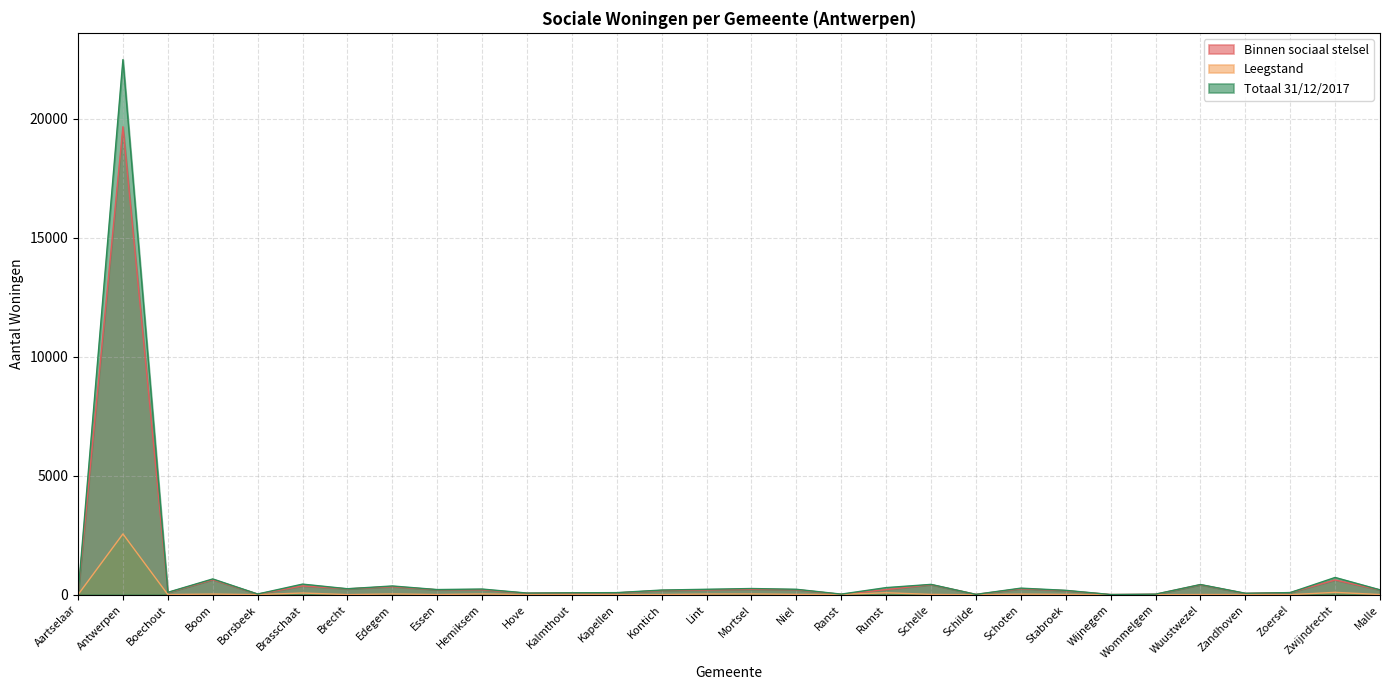

How many values in the Leegstand series are below 7?

13